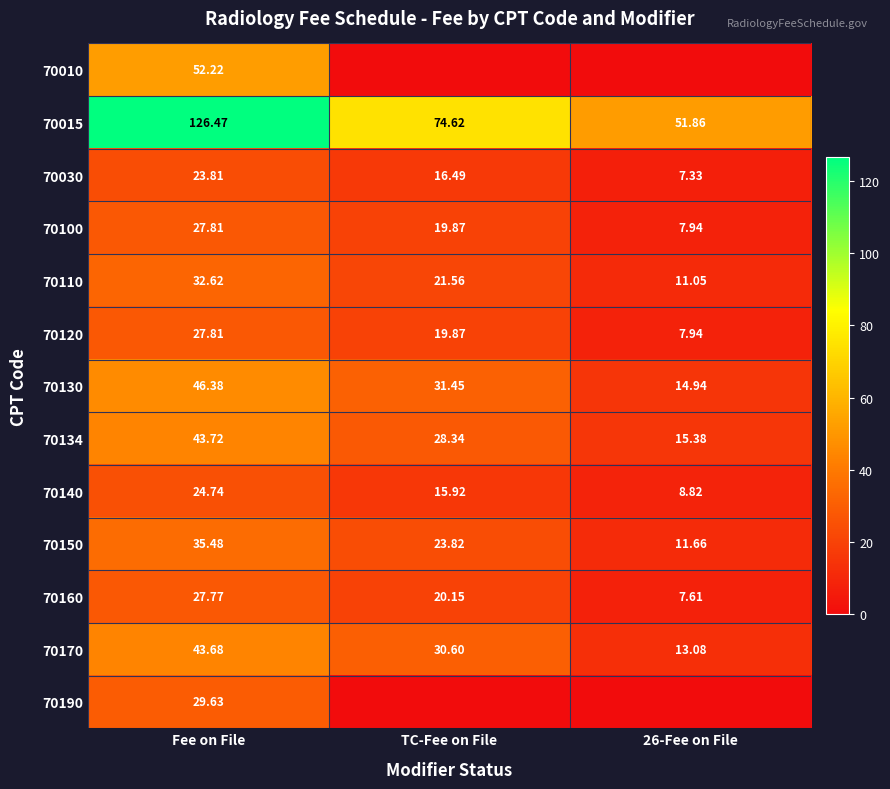

The 70160 series shows 20.1 at TC-Fee on File. True or false?

True